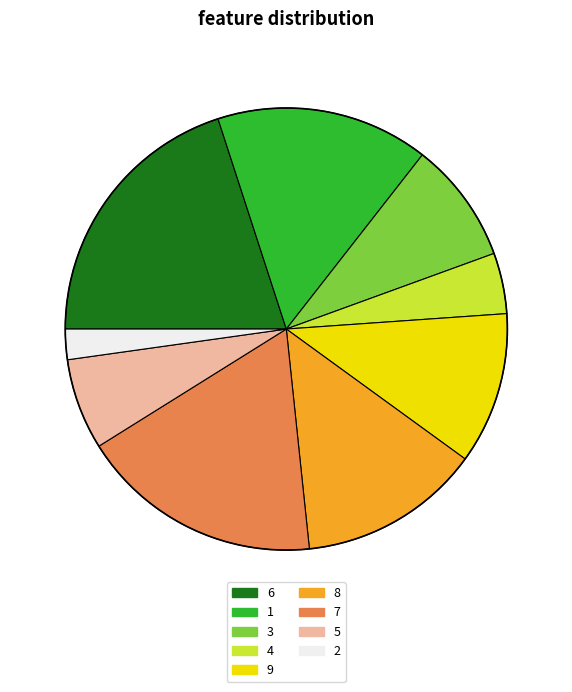

Which has a higher value, 6 or 3?

6